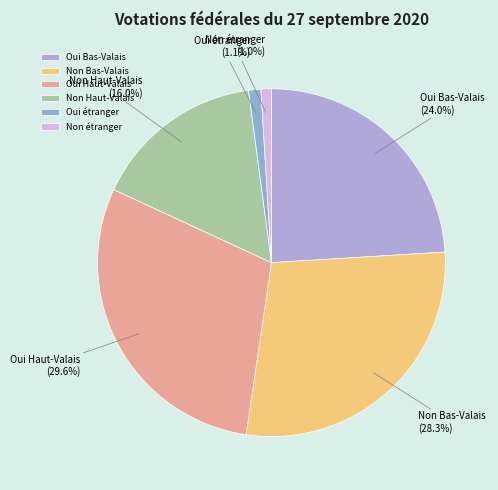

Is the sum of Oui étranger and Non Bas-Valais greater than half?

No